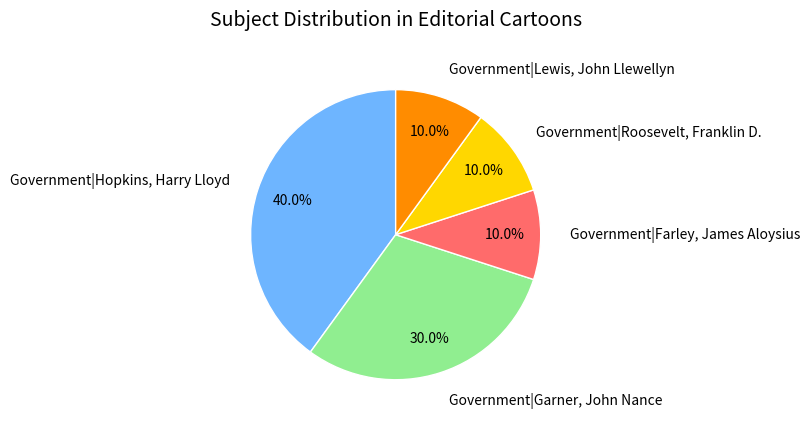

Which has a higher value, Government|Hopkins, Harry Lloyd or Government|Lewis, John Llewellyn?

Government|Hopkins, Harry Lloyd